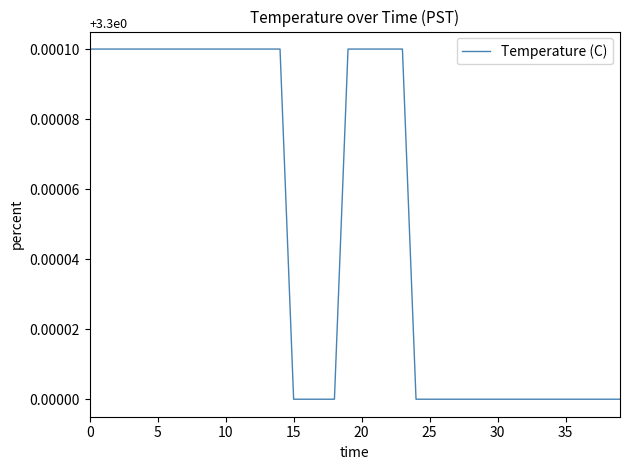

Where is the data nearest to the value 0?

15